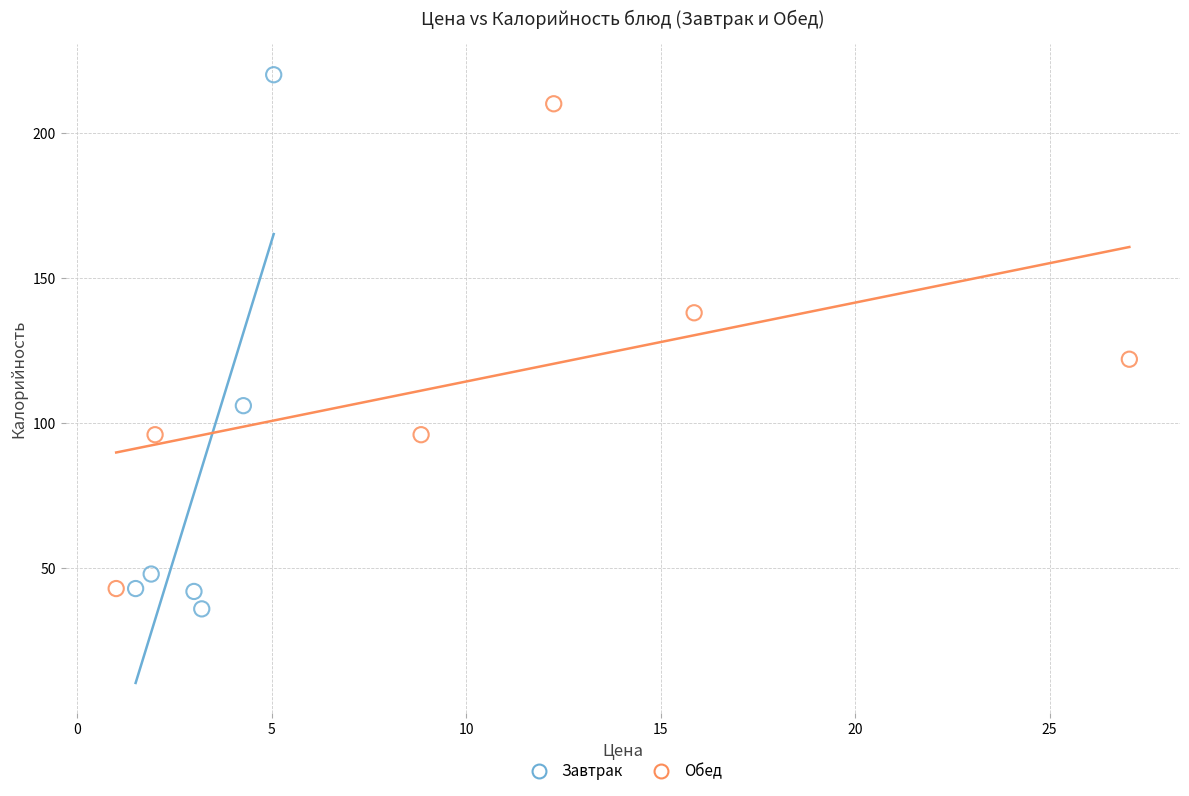

Which series reaches the maximum Y coordinate?

Завтрак